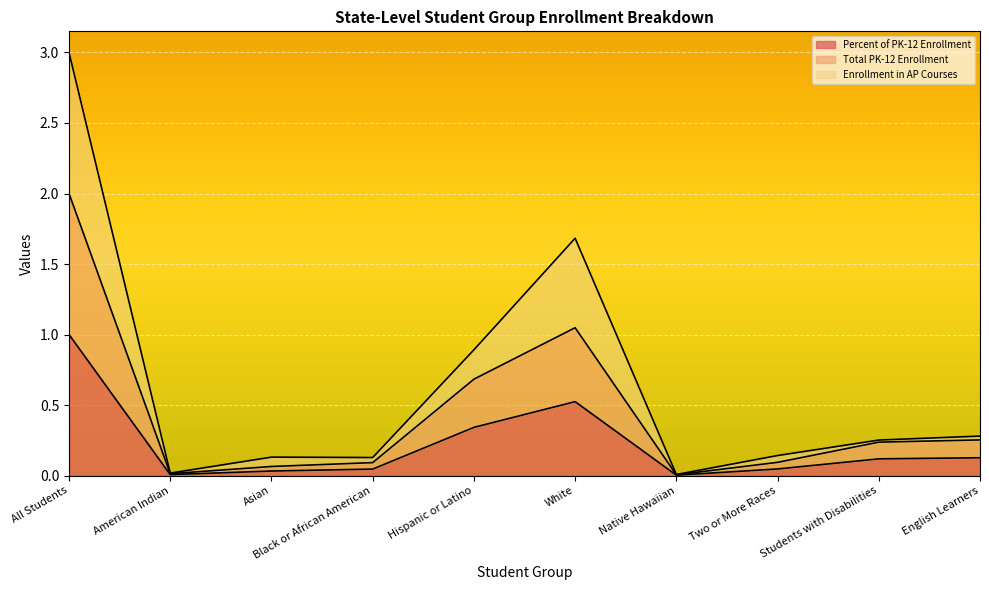

True or false: Total PK-12 Enrollment and Enrollment in AP Courses intersect in this chart.

False